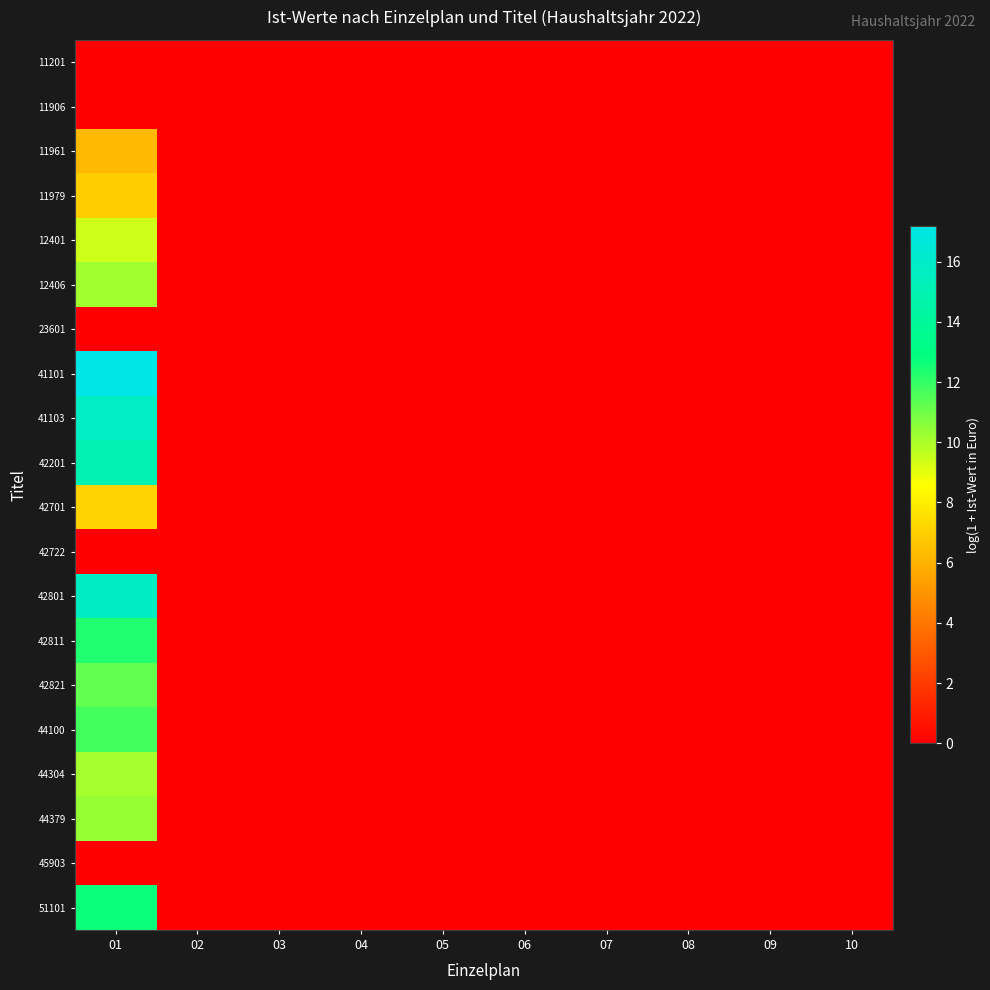

Which label corresponds to the largest value in the chart?

01